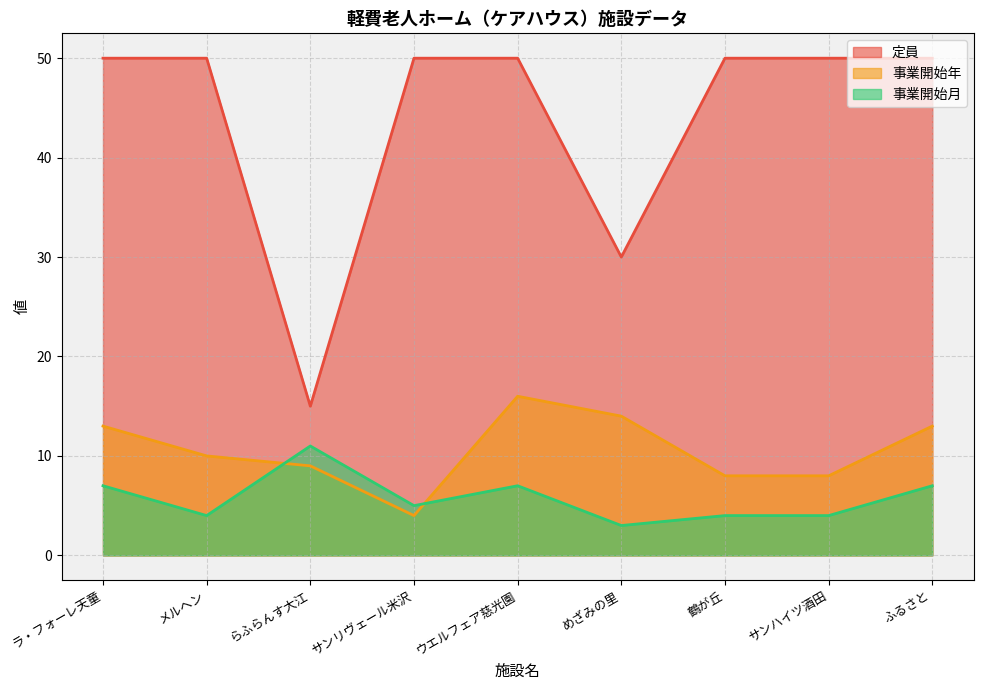

Reading right to left, list all the values displayed in this chart.

定員: 50	50	50	30	50	50	15	50	50
事業開始年: 13	8	8	14	16	4	9	10	13
事業開始月: 7	4	4	3	7	5	11	4	7